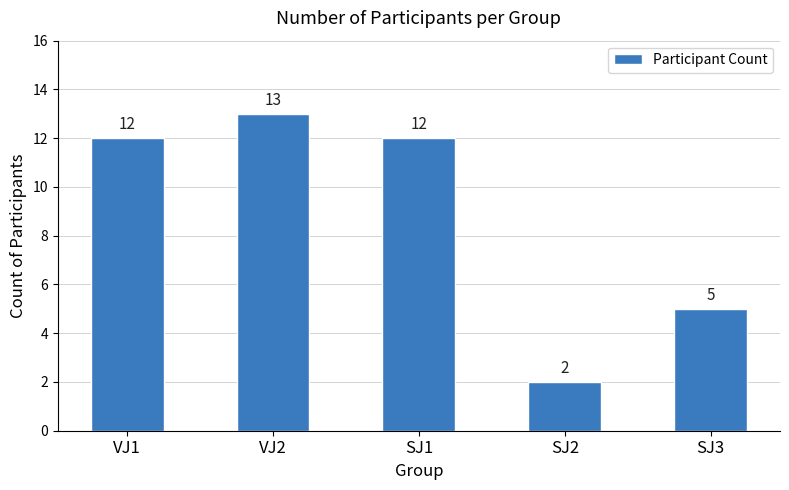

Reading left to right, what are all the values shown in this chart?

VJ1=12	VJ2=13	SJ1=12	SJ2=2	SJ3=5